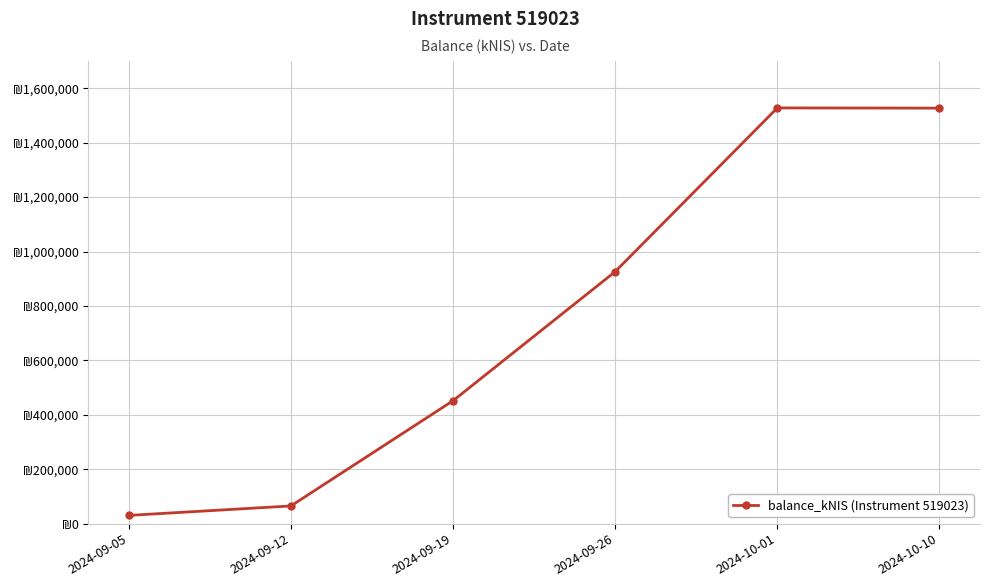

Rank the categories by value from highest to lowest.

2024-10-01, 2024-10-10, 2024-09-26, 2024-09-19, 2024-09-12, 2024-09-05